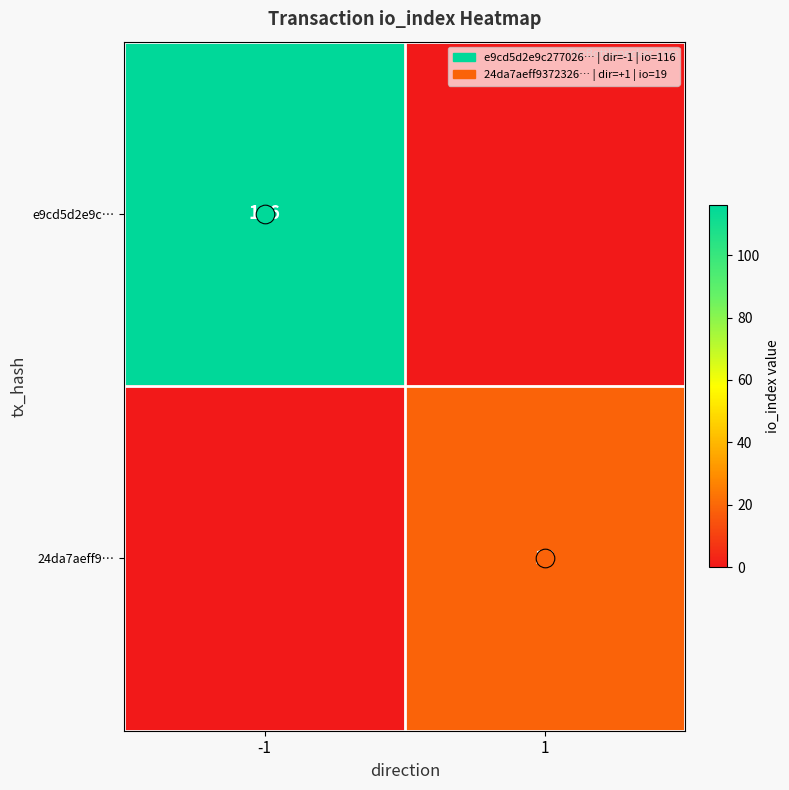

Which has a higher value, 1 or -1?

-1